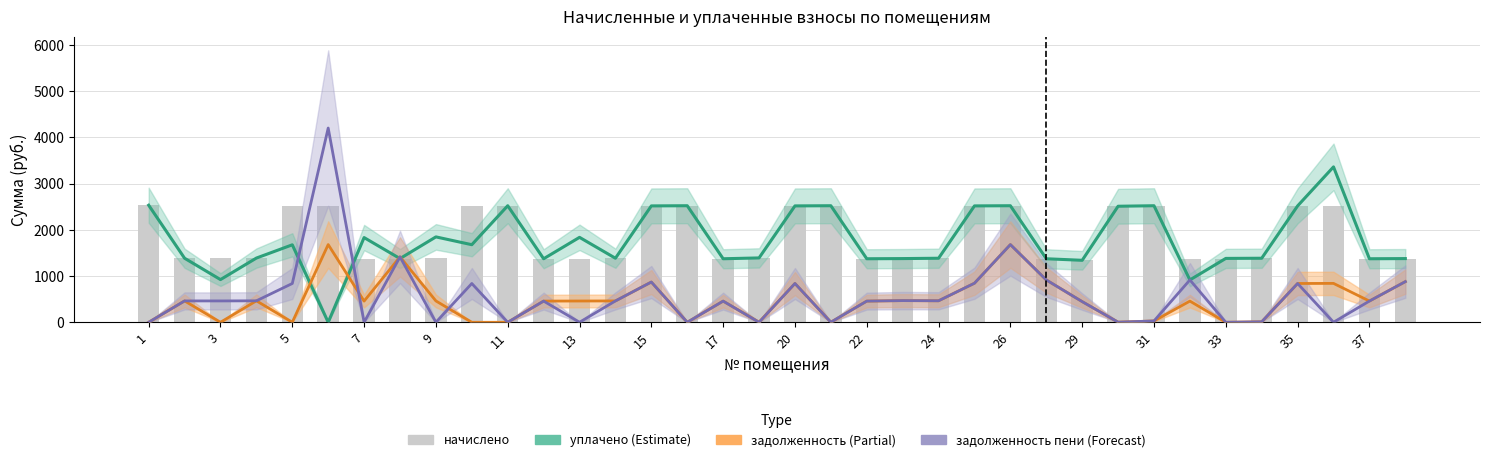

Which series changed the most between 19 and 34?

уплачено